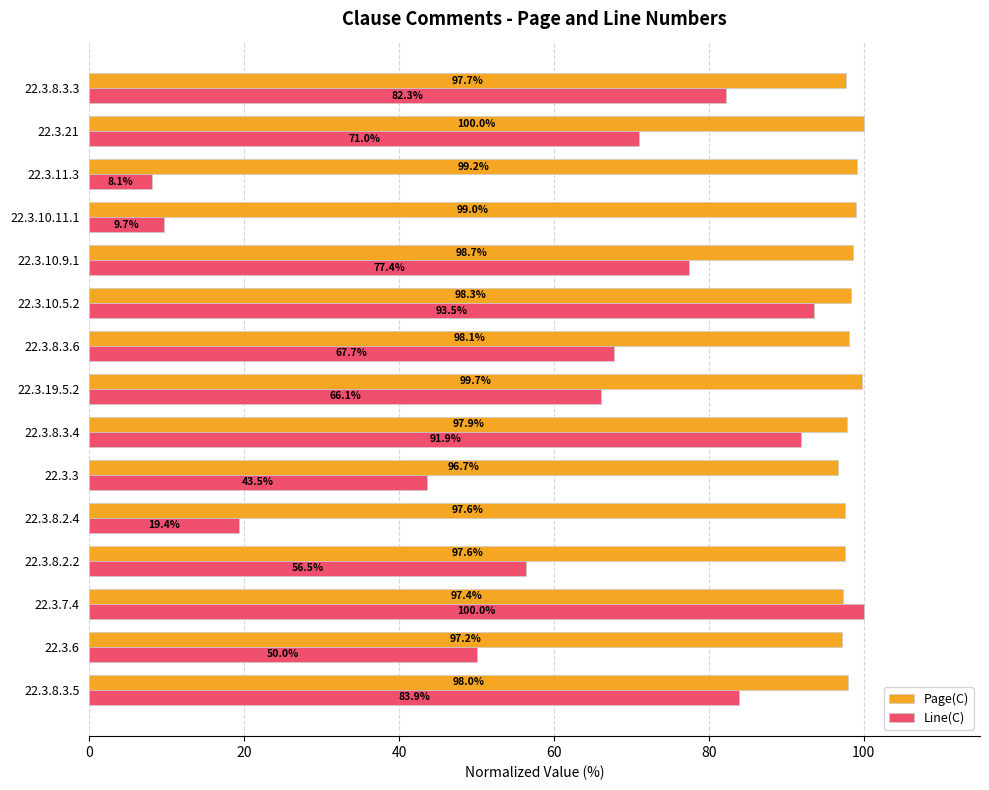

What is the total value across all series at 22.3.10.11.1?

108.7